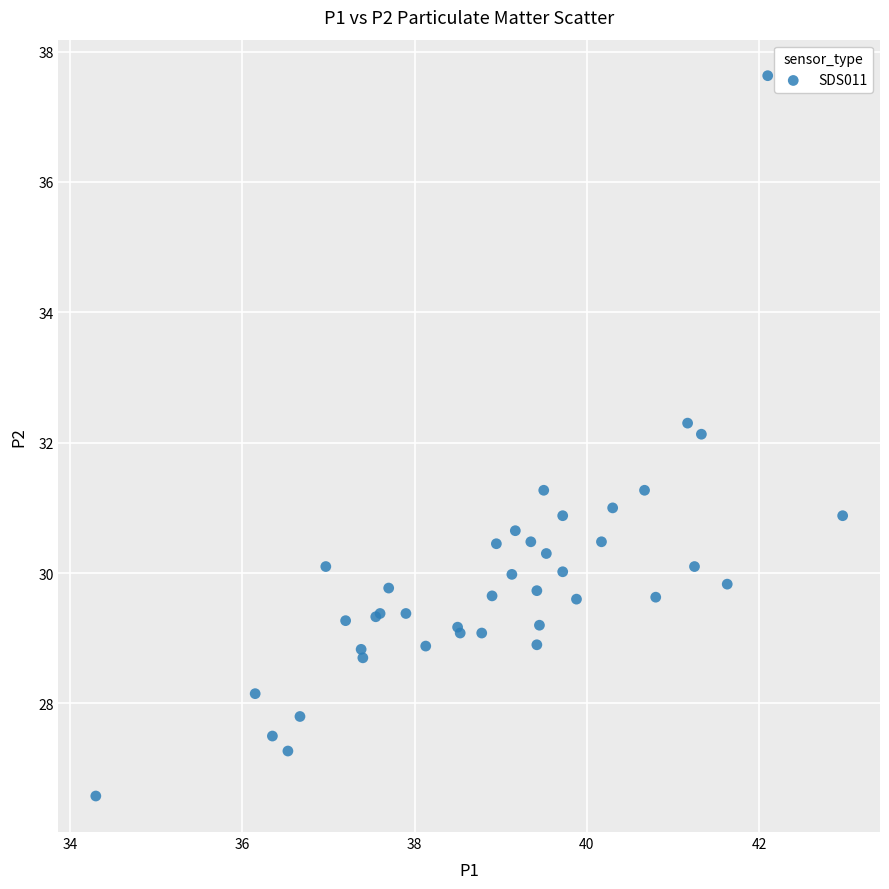

What Y value in the scatter plot is closest to 32?

32.1